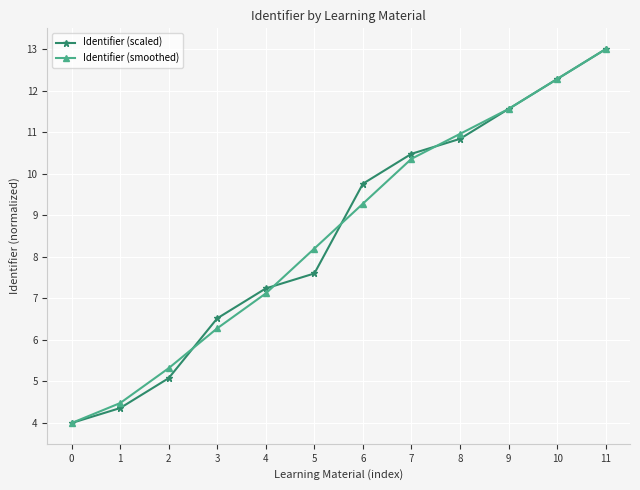

What is the lowest value of the Identifier (smoothed) series?

4.0